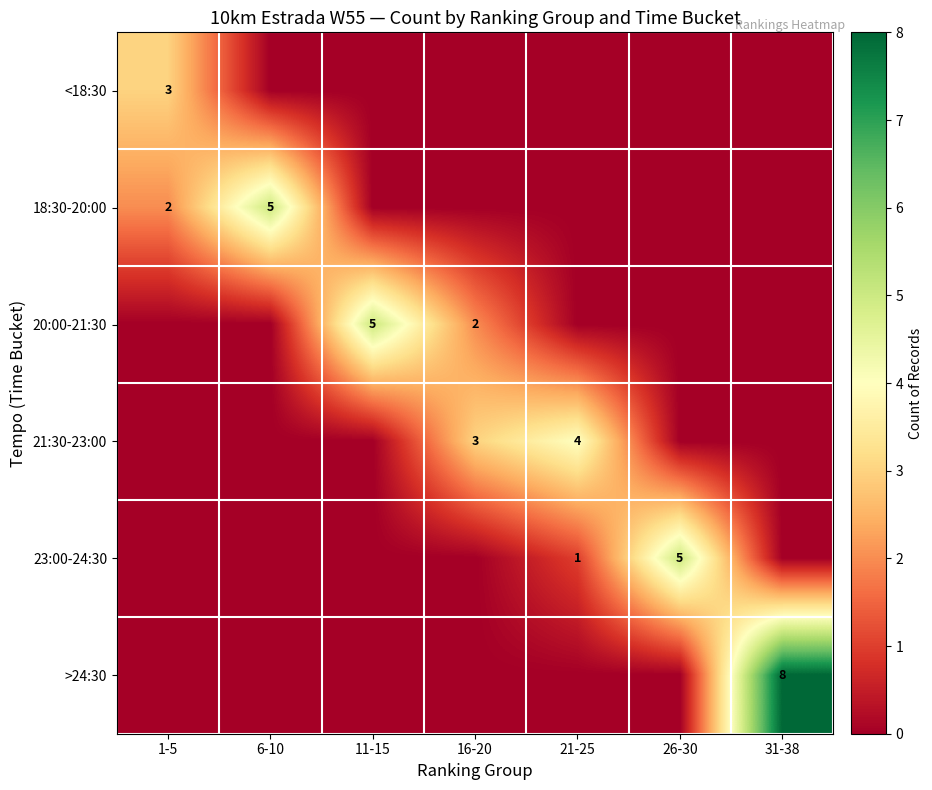

How many data points does each series have?

7